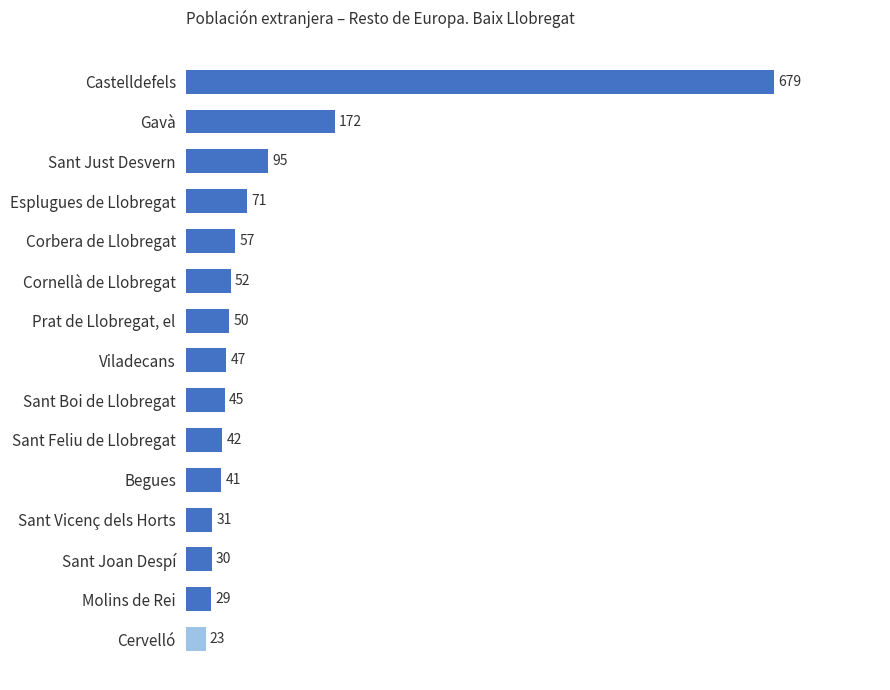

The value at Prat de Llobregat, el is 50. True or false?

True